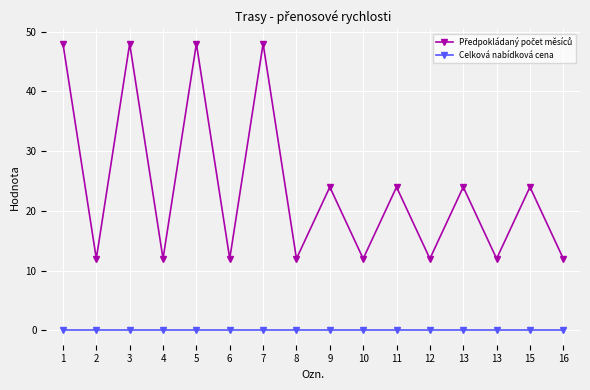

Count the number of data series in this chart.

2